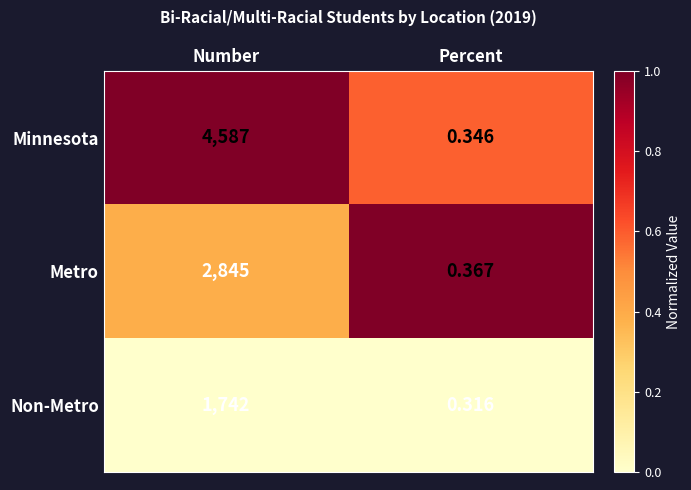

At which category is the sum across all series the highest?

Number